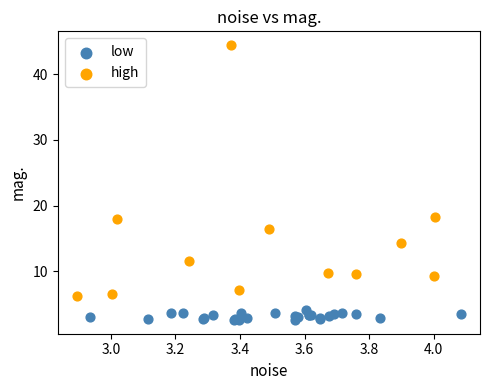

Which series contains the lowest Y value?

low